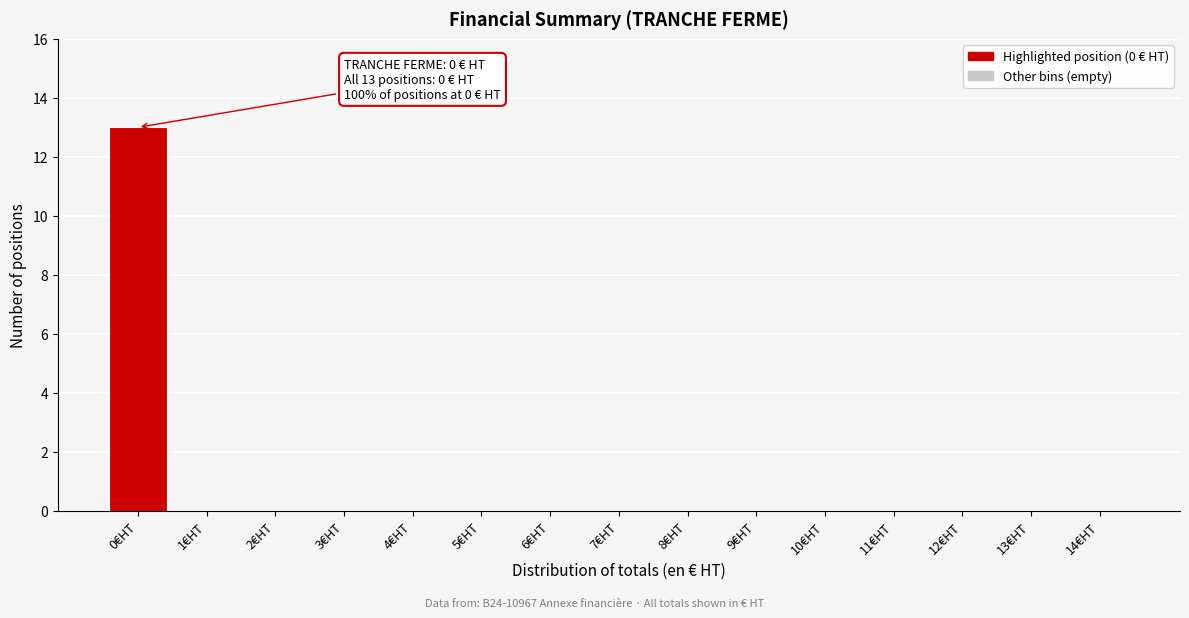

Reading left to right, what are all the values shown in this chart?

0€HT=13	1€HT=0	2€HT=0	3€HT=0	4€HT=0	5€HT=0	6€HT=0	7€HT=0	8€HT=0	9€HT=0	10€HT=0	11€HT=0	12€HT=0	13€HT=0	14€HT=0